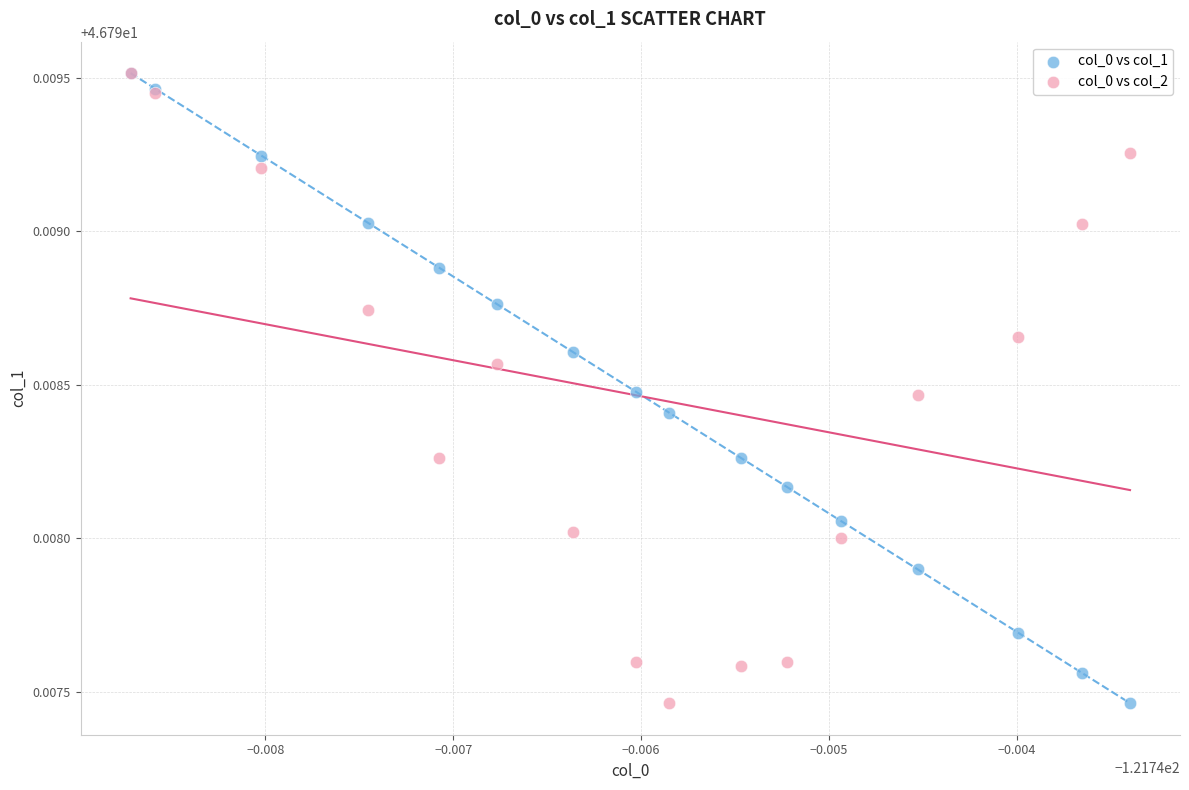

What are all the series names shown in the legend?

col_0 vs col_1, col_0 vs col_2